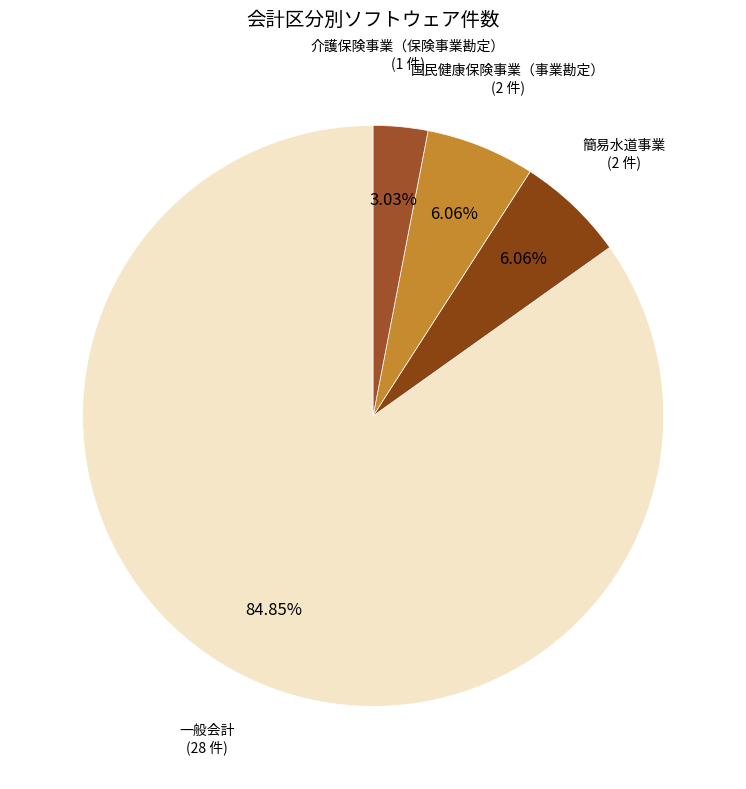

Which slice represents more than half of the pie?

一般会計